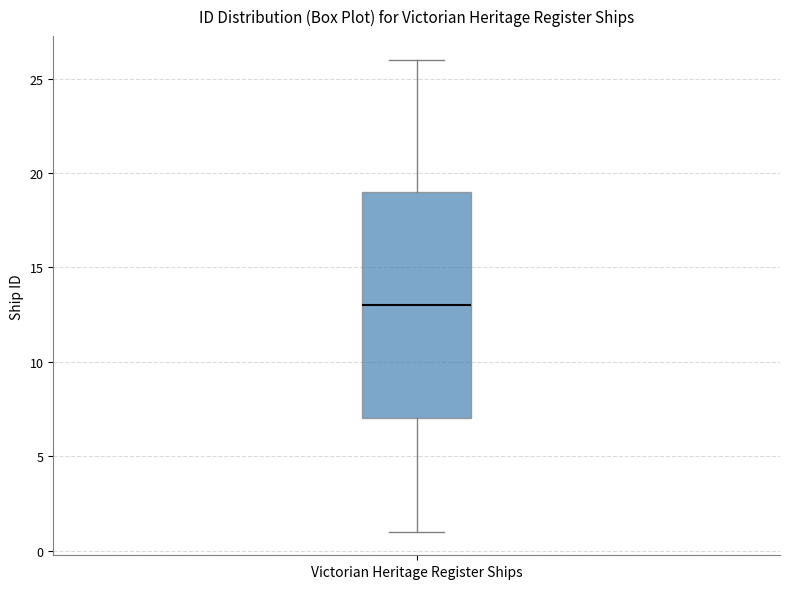

Transcribe this box plot: give where the median line is, the range the box spans, and where the two whiskers end, as read against the y-axis. The values are not printed on the chart, so give them approximately, as read against the axis.

median 13, box 7 to 19, whiskers 1 to 26